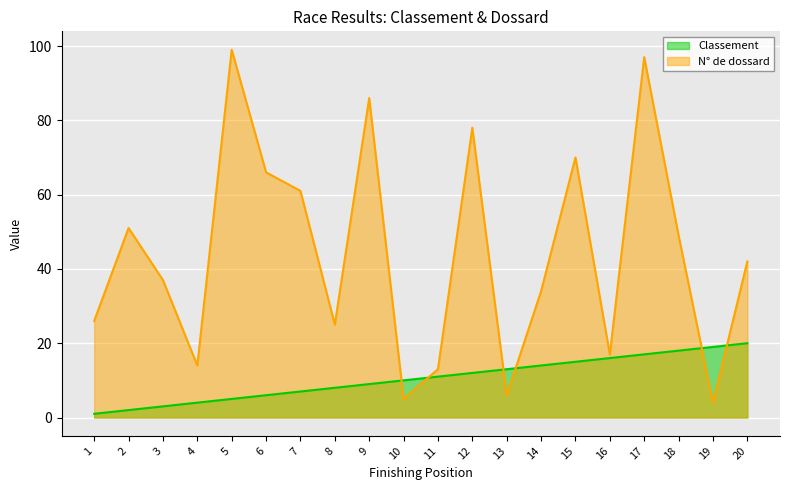

At which category does the chart reach its peak across all series?

5